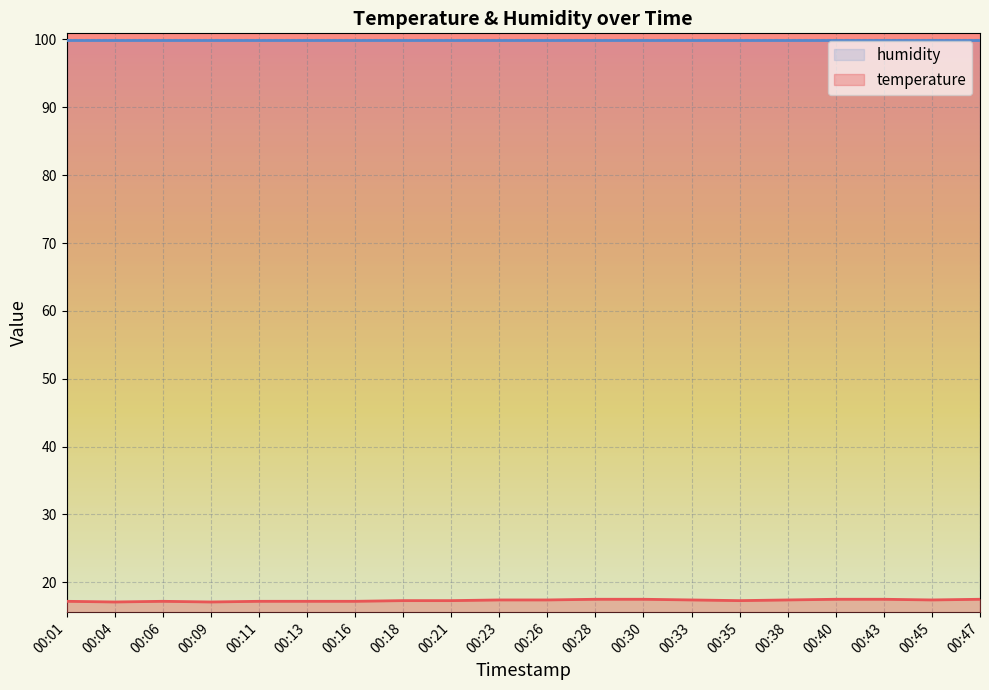

What is the sum of all values?

346.6